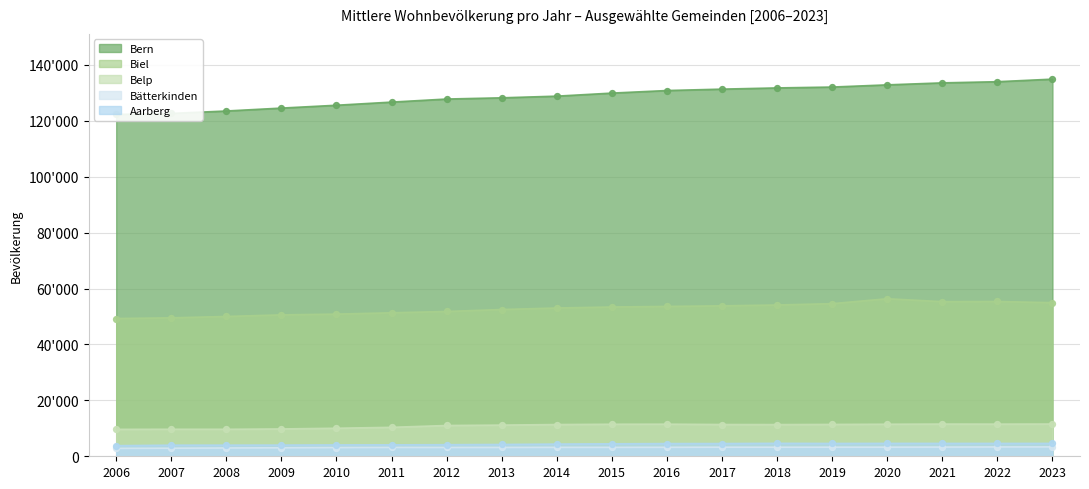

Which series has the largest total across all categories?

Bern